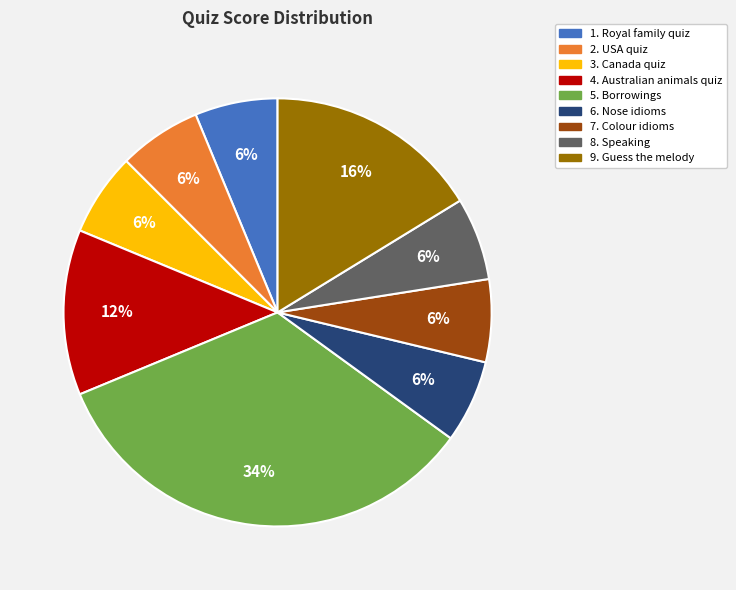

To the nearest percent, what is the average slice percentage?

11%